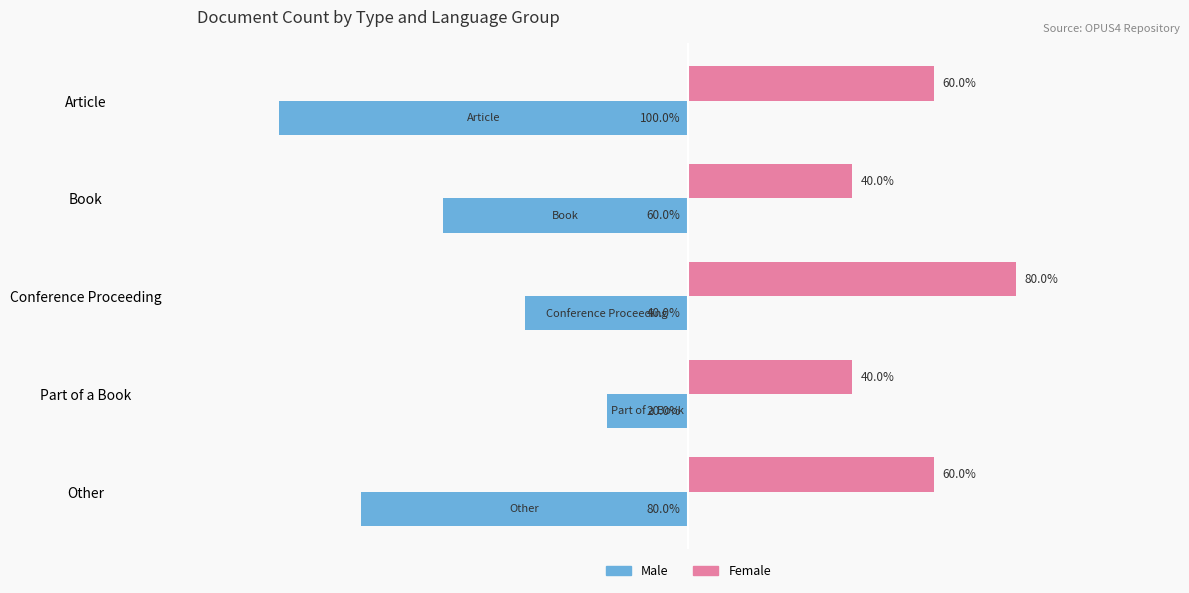

List the series in order of their peak value, lowest first.

Male, Female